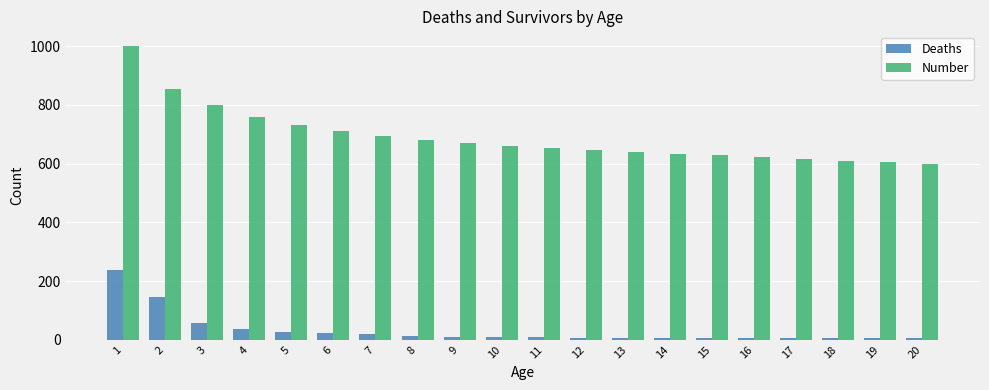

What is the highest value of the Deaths series?

238